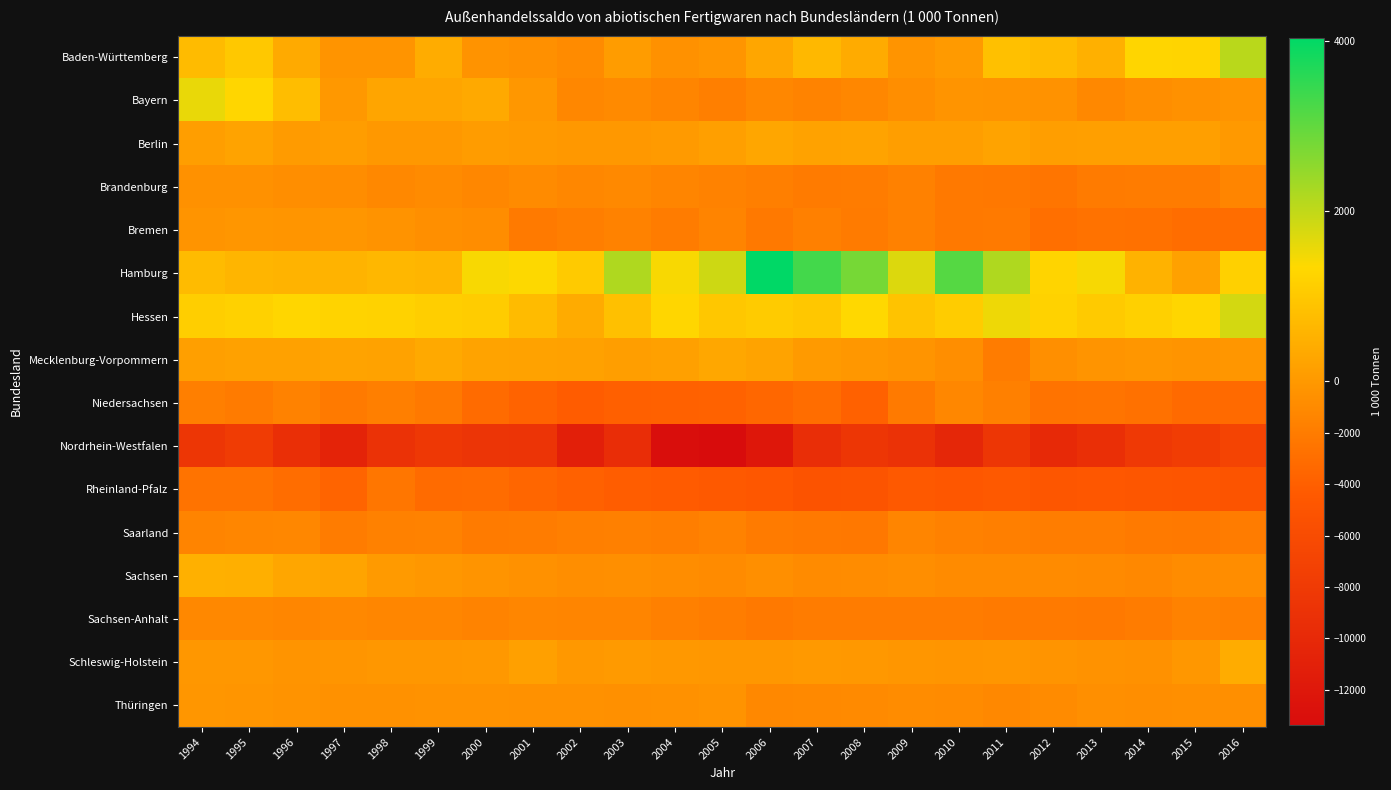

What is the difference between the highest and lowest values at 2009?

10657.1